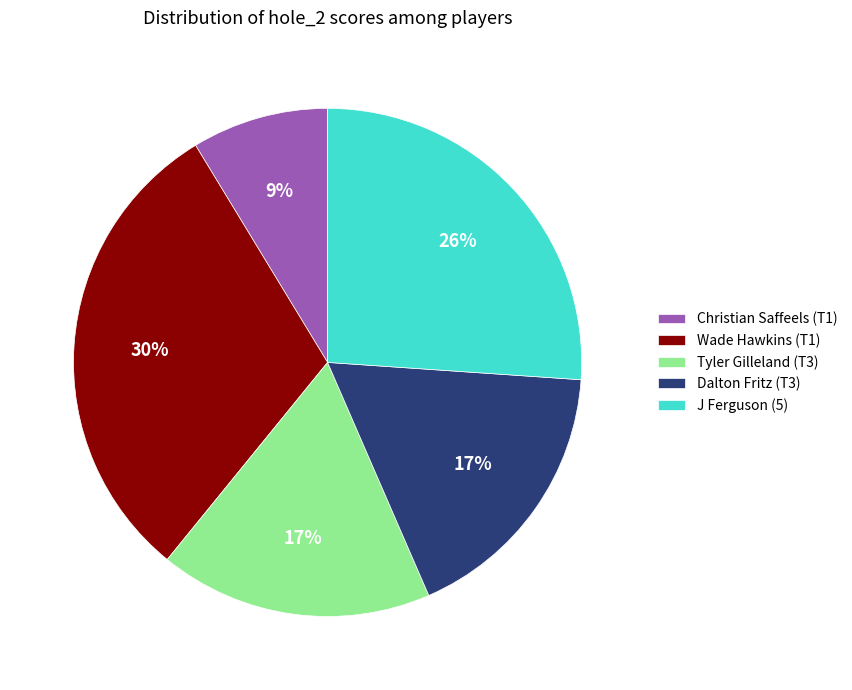

True or false: Wade Hawkins (T1) accounts for 39% of the total.

False